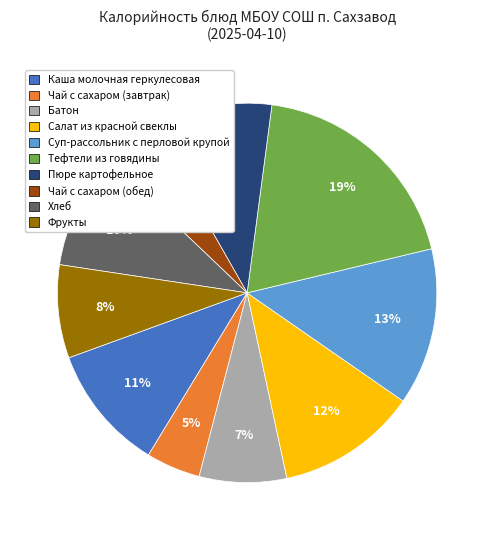

Does Батон represent more than half of the total?

No